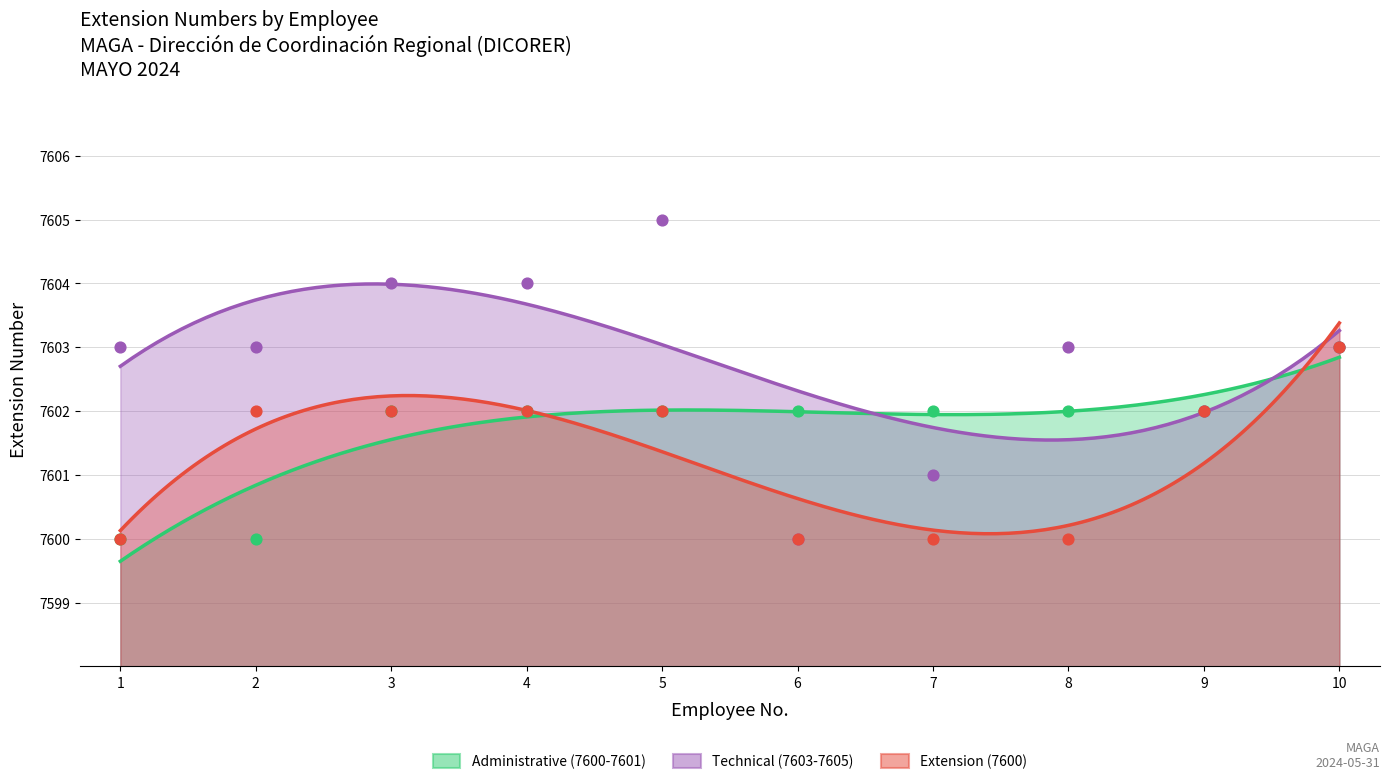

What is the total value across all series at 9?

22806